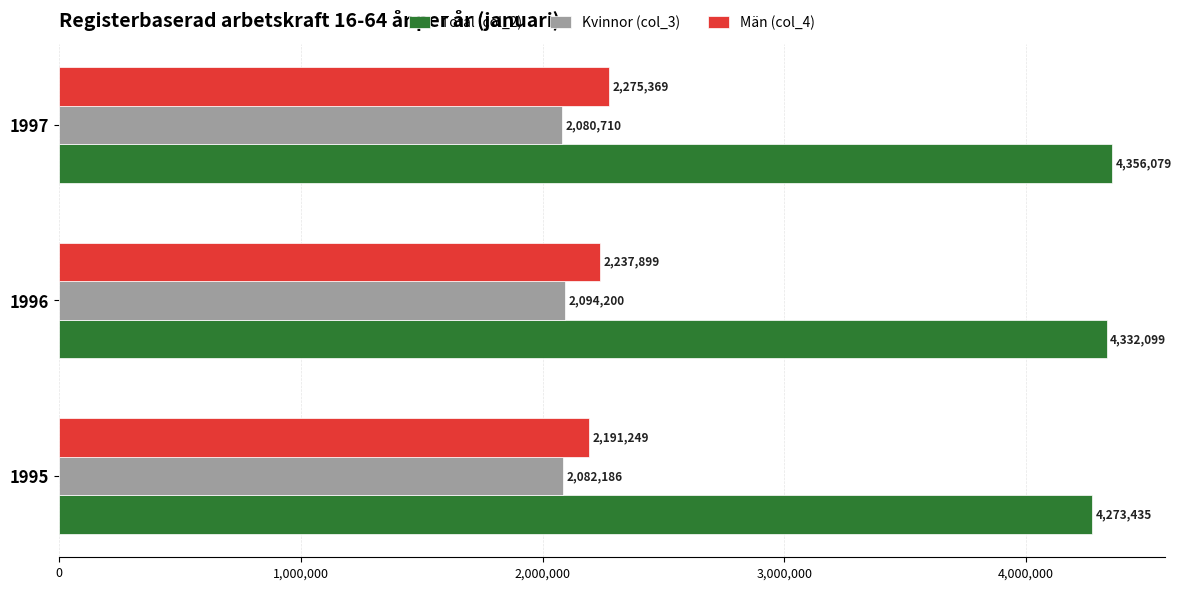

What is the maximum value for Kvinnor (col_3)?

2094200